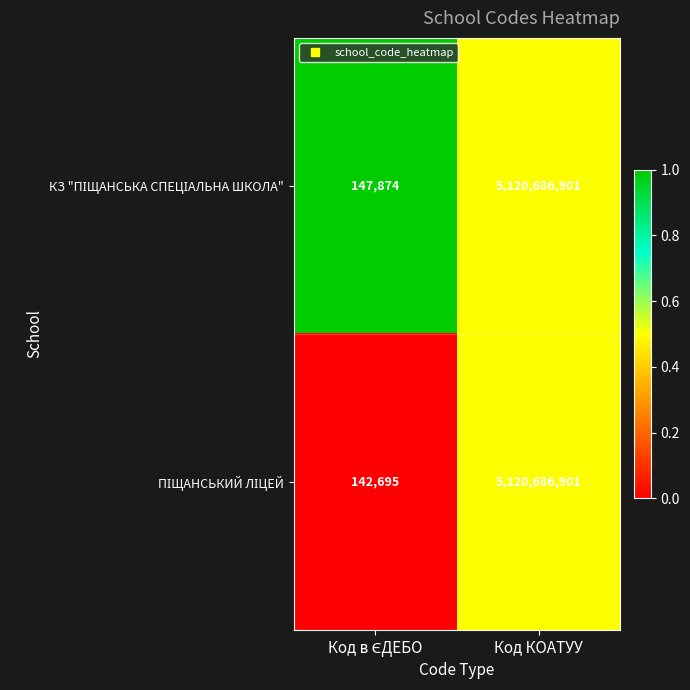

What is the maximum value shown in the chart?

5120686901